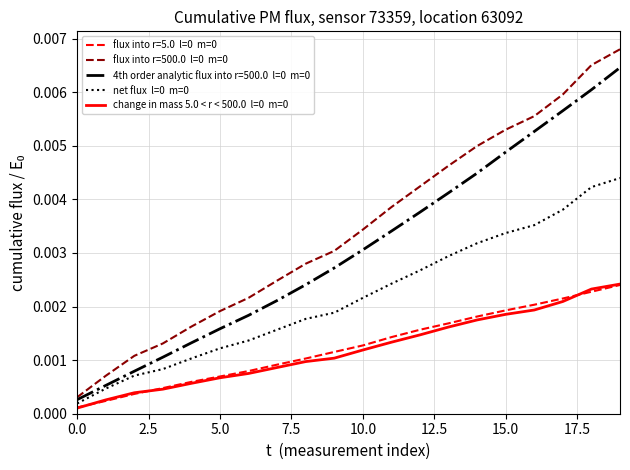

How many distinct data groups are displayed?

5